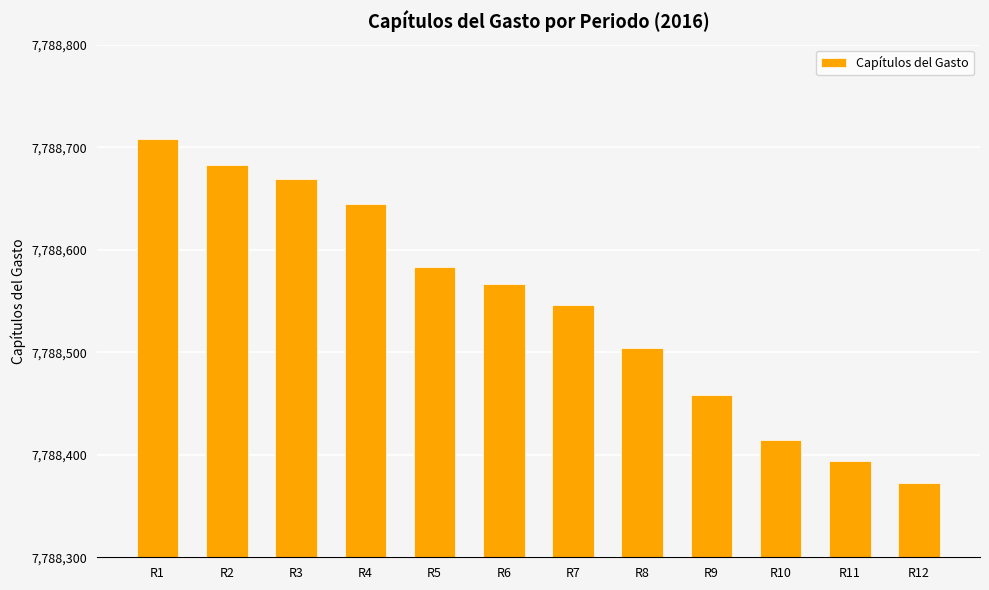

What is the value of the 8th bar from the left?

7788504